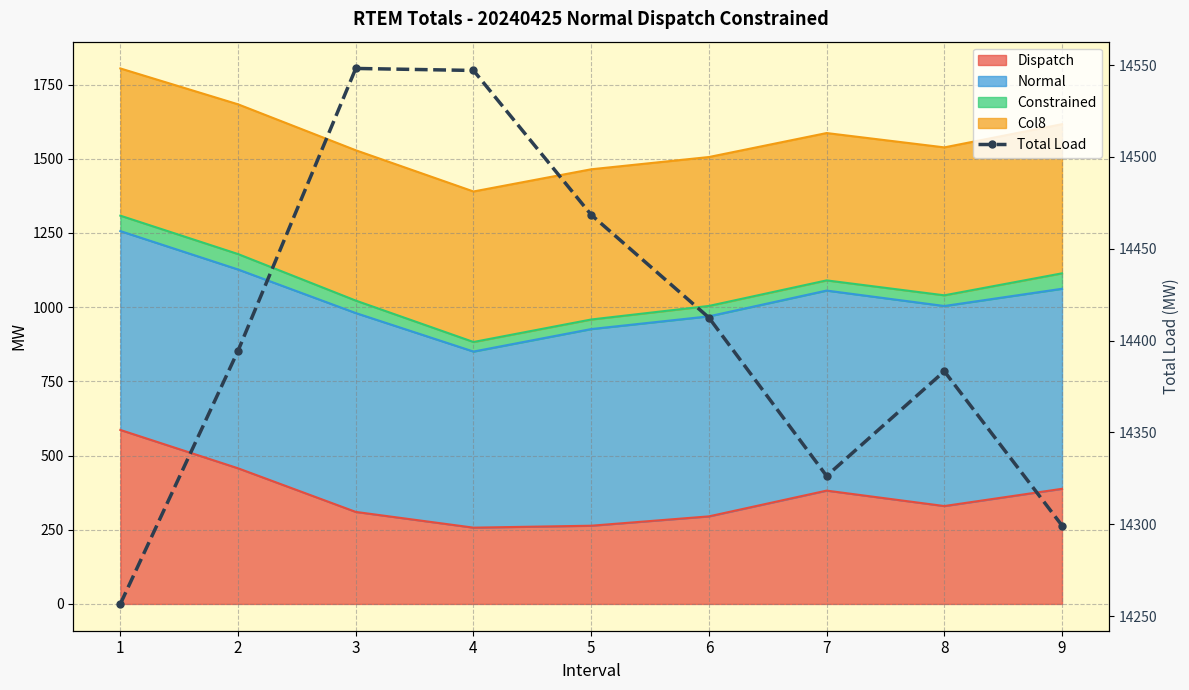

How many lines are shown in the chart?

1